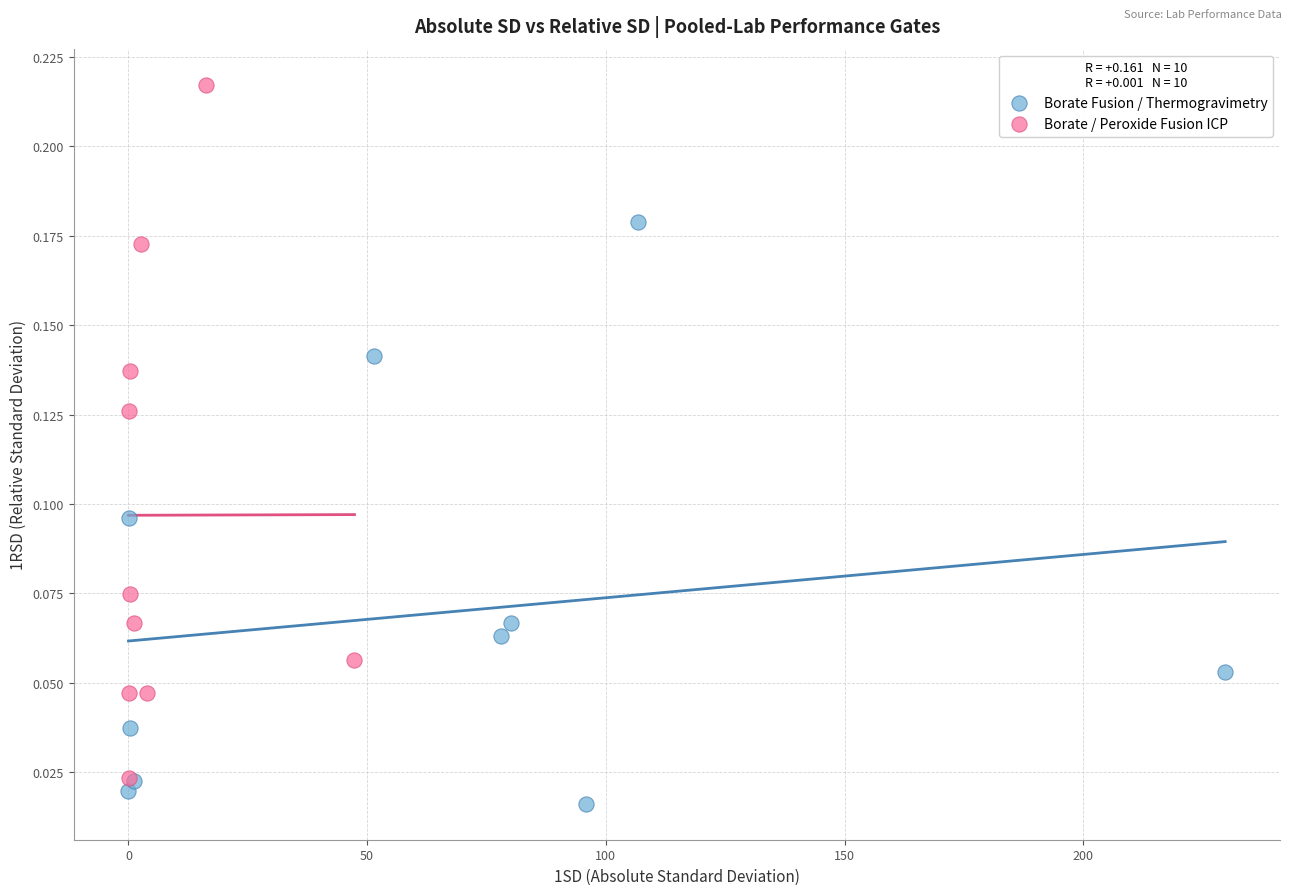

Which series has the widest spread of Y values?

Borate / Peroxide Fusion ICP